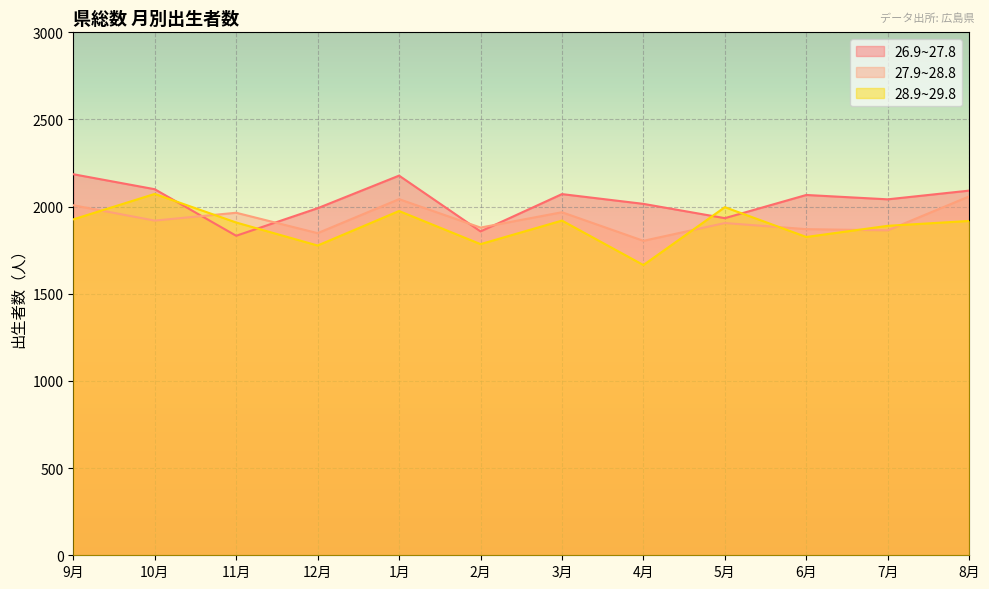

Where does the 26.9~27.8 series first go above 2067?

9月